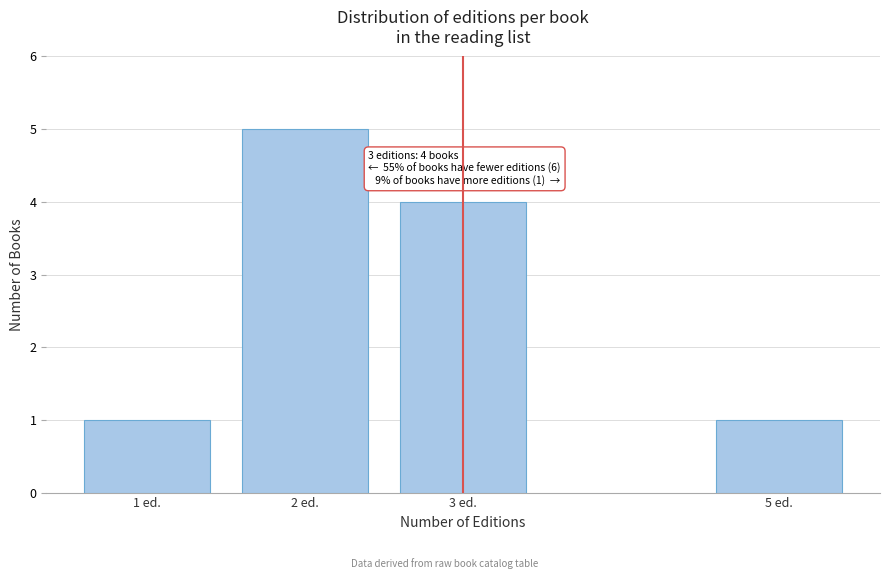

Reading left to right, list all the values displayed in this chart.

1 ed.=1	2 ed.=5	3 ed.=4	5 ed.=1